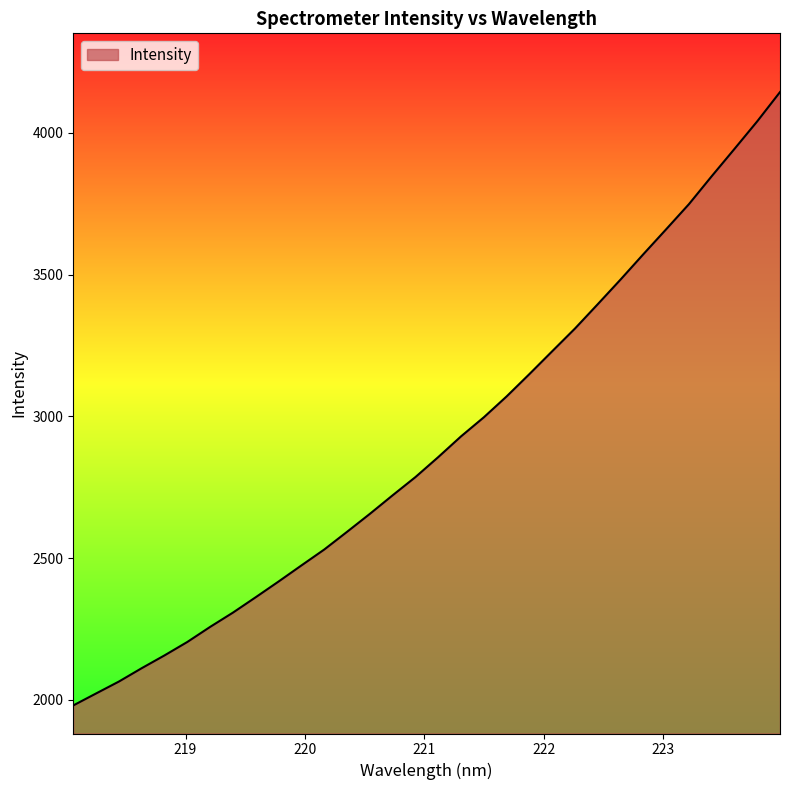

What is the difference between the maximum and minimum values?

2163.3